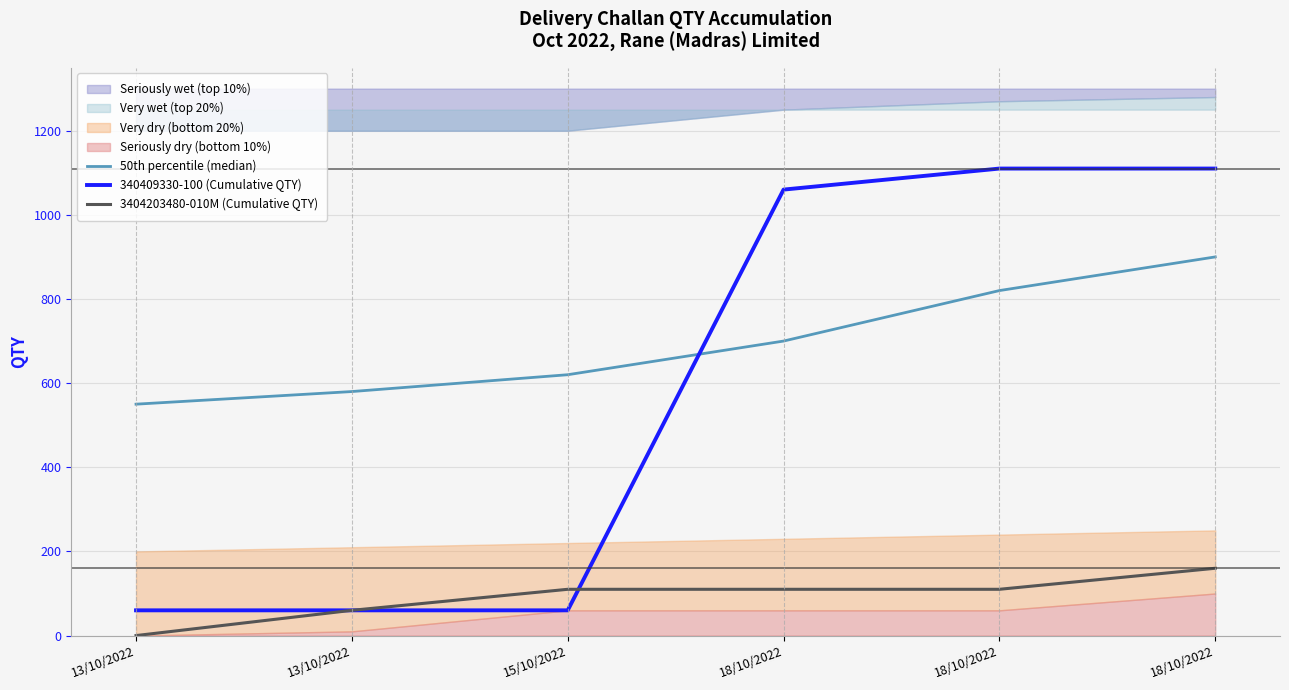

At 18/10/2022, list the series in order from largest to smallest.

340409330-100 (Cumulative QTY), 50th percentile (median), 3404203480-010M (Cumulative QTY)